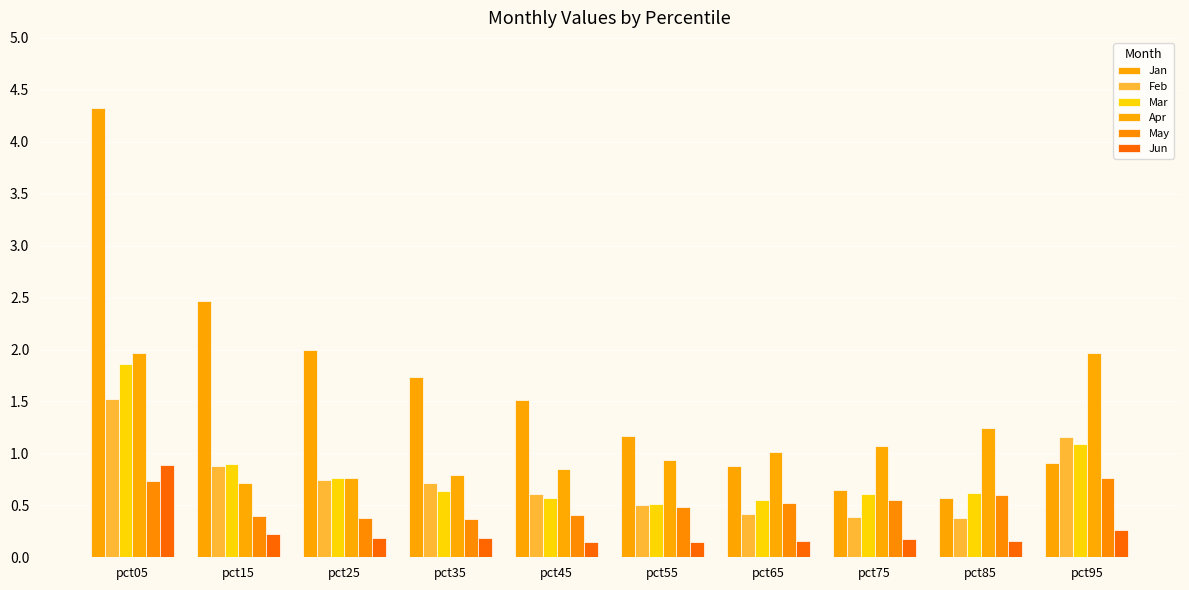

How many categories are shown in the chart?

10